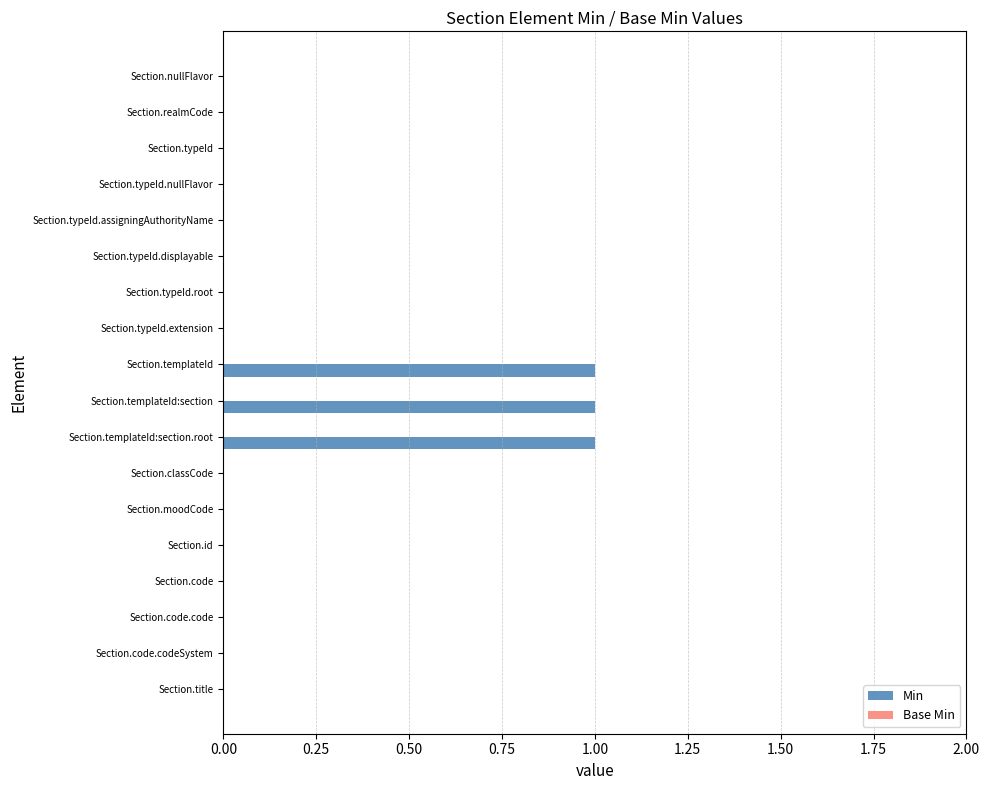

What is the sum of all values?

3